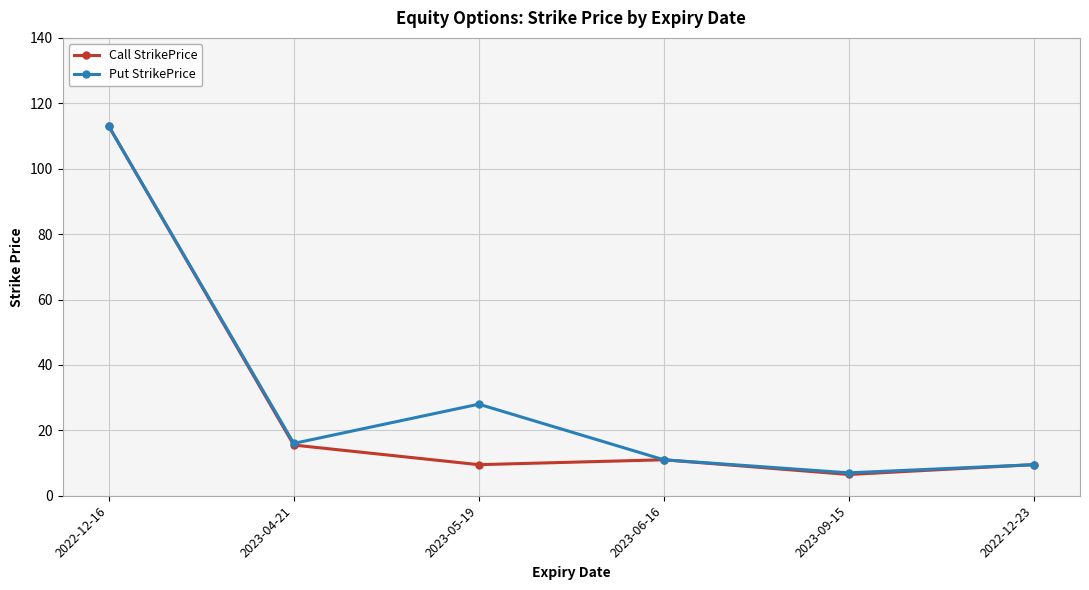

Reading left to right, what are all the values shown in this chart?

Call StrikePrice: 2022-12-16=113.0	2023-04-21=15.5	2023-05-19=9.5	2023-06-16=11.0	2023-09-15=6.5	2022-12-23=9.5
Put StrikePrice: 2022-12-16=113.0	2023-04-21=16.0	2023-05-19=28.0	2023-06-16=11.0	2023-09-15=7.0	2022-12-23=9.5